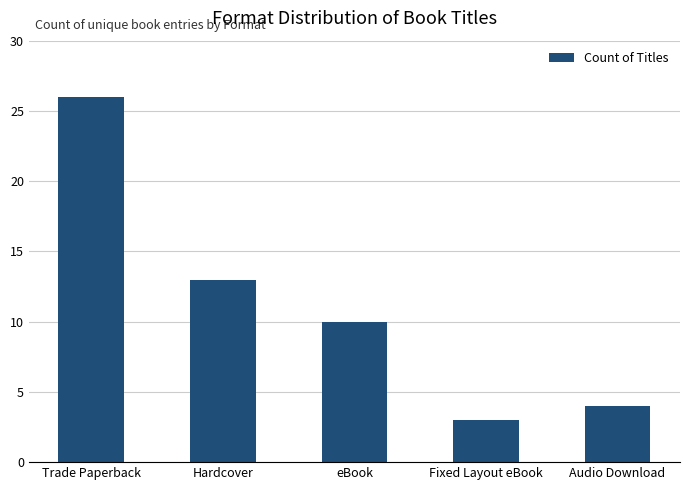

Approximately how many times larger is the value at eBook compared to Trade Paperback?

0.4